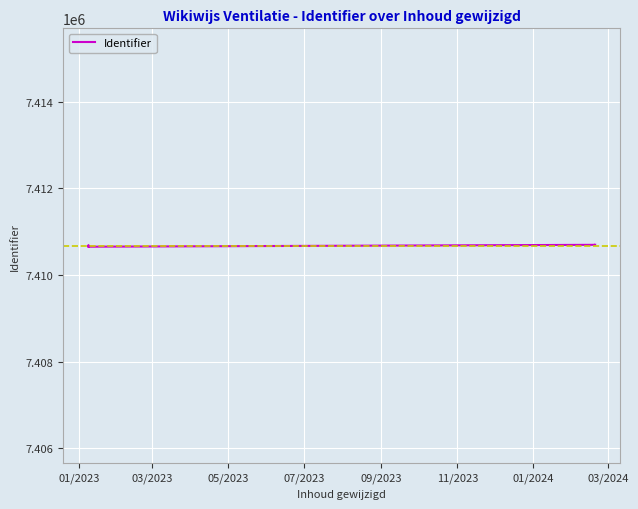

The value at 07/2023 is 7410670. True or false?

True